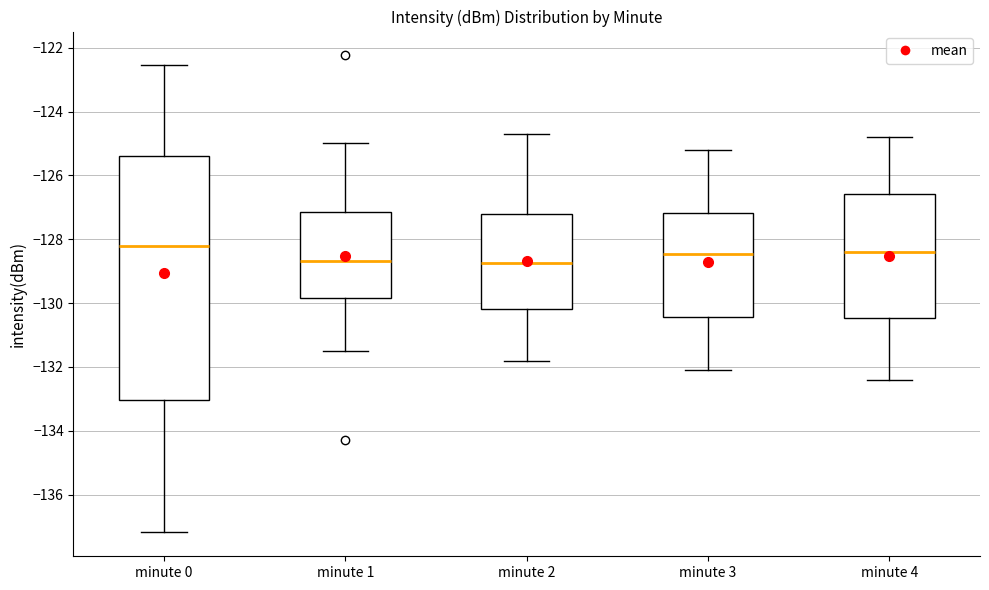

Reading left to right, read every box against the y-axis: the position of its median line, the range the box covers, and the ends of its whiskers. The values are not printed on the chart, so give them approximately, as read against the axis.

minute 0: median -128.2, box -133.0 to -125.4, whiskers -137.2 to -122.6
minute 1: median -128.6, box -129.8 to -127.2, whiskers -131.4 to -125.0
minute 2: median -128.8, box -130.2 to -127.2, whiskers -131.8 to -124.6
minute 3: median -128.4, box -130.4 to -127.2, whiskers -132.0 to -125.2
minute 4: median -128.4, box -130.4 to -126.6, whiskers -132.4 to -124.8